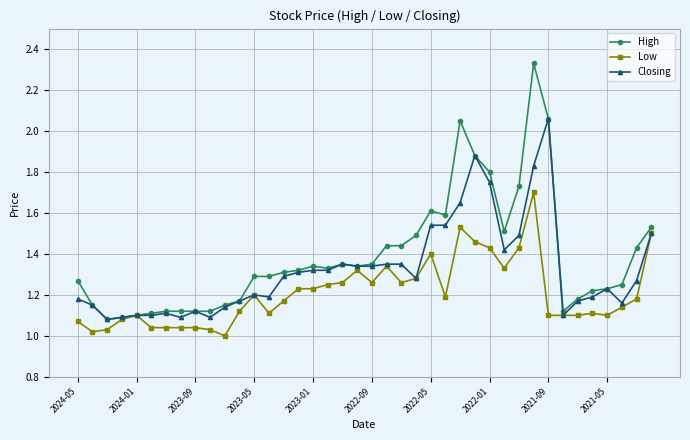

At how many categories does at least one series exceed 1?

40